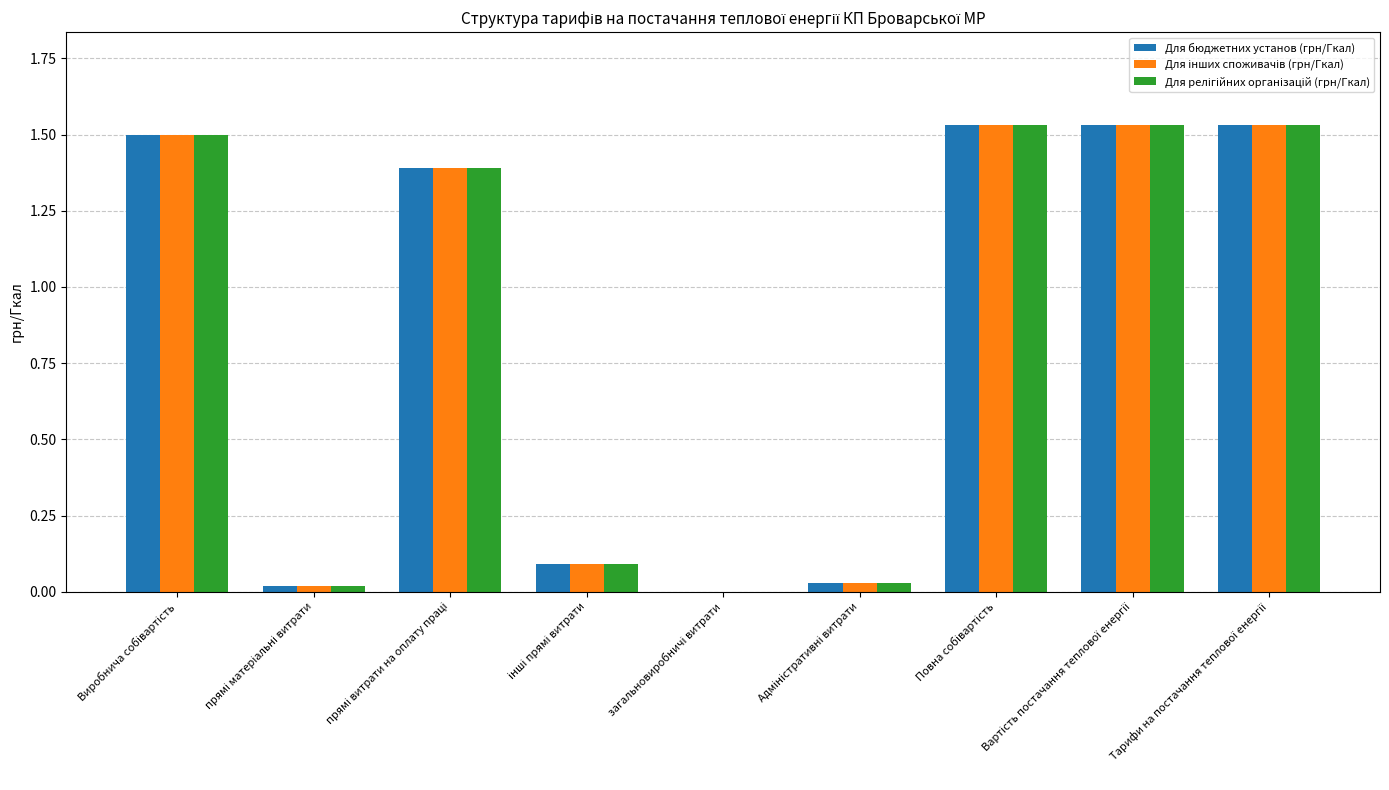

Are the bars horizontal?

No